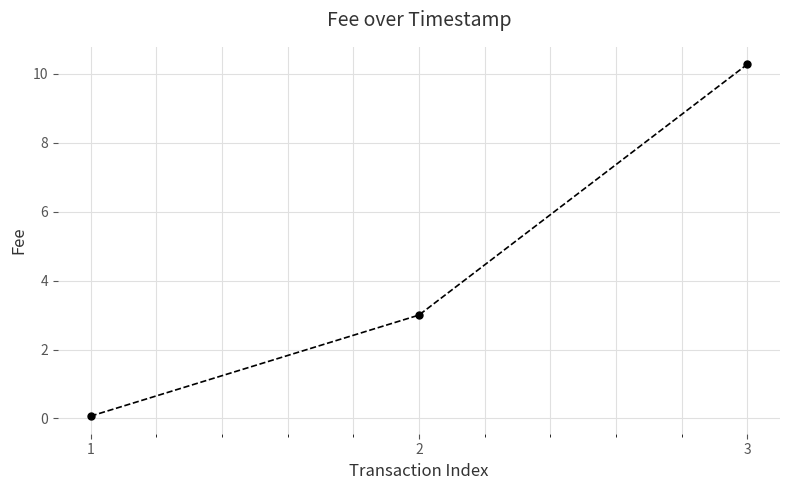

What is the maximum value shown in the chart?

10.3